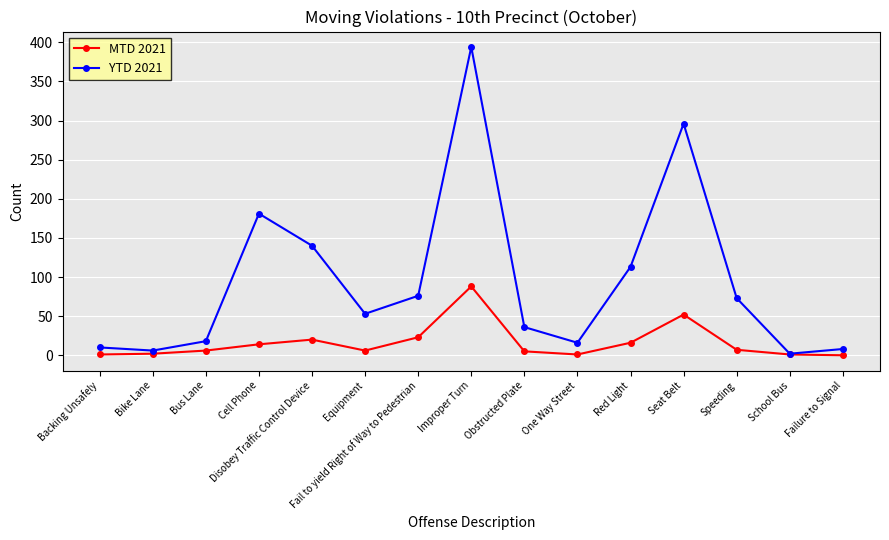

Rank the series by their maximum value, from lowest to highest.

MTD 2021, YTD 2021